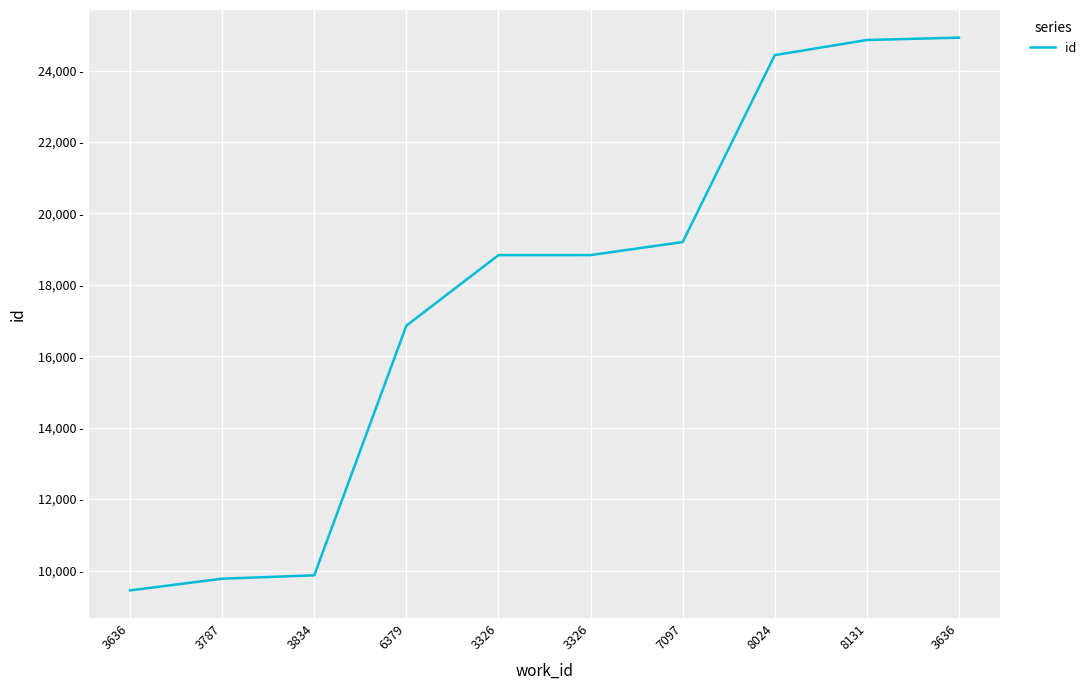

What is the ratio of the value at 7097 to the value at 3636?

0.8